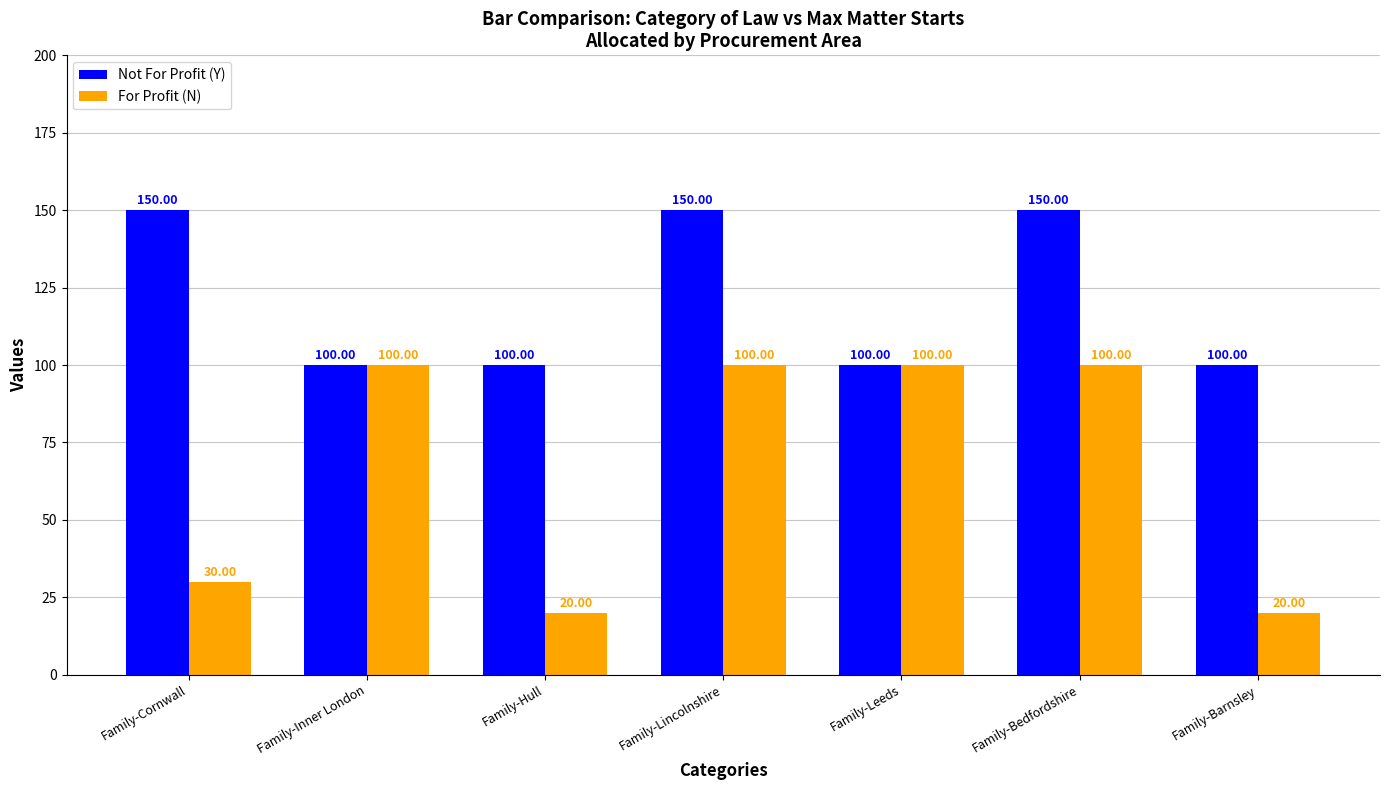

Reading left to right, transcribe all the data shown in this chart.

Not For Profit (Y): Family-Cornwall=150	Family-Inner London=100	Family-Hull=100	Family-Lincolnshire=150	Family-Leeds=100	Family-Bedfordshire=150	Family-Barnsley=100
For Profit (N): Family-Cornwall=30	Family-Inner London=100	Family-Hull=20	Family-Lincolnshire=100	Family-Leeds=100	Family-Bedfordshire=100	Family-Barnsley=20